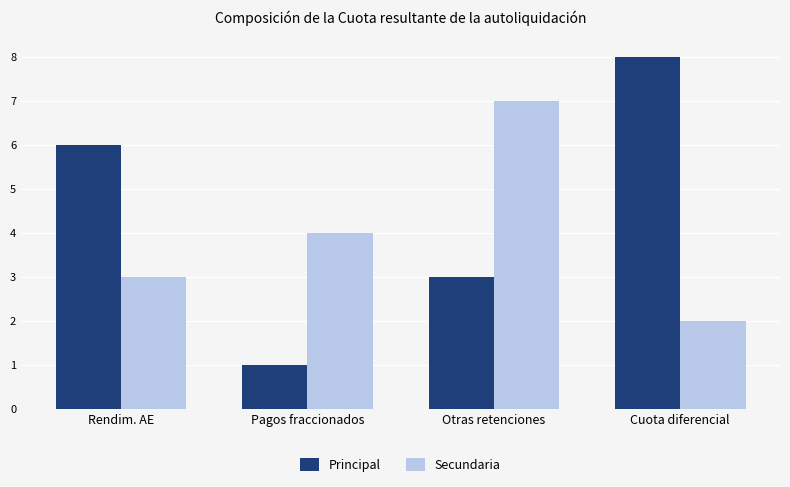

What are all the series names shown in the legend?

Principal, Secundaria